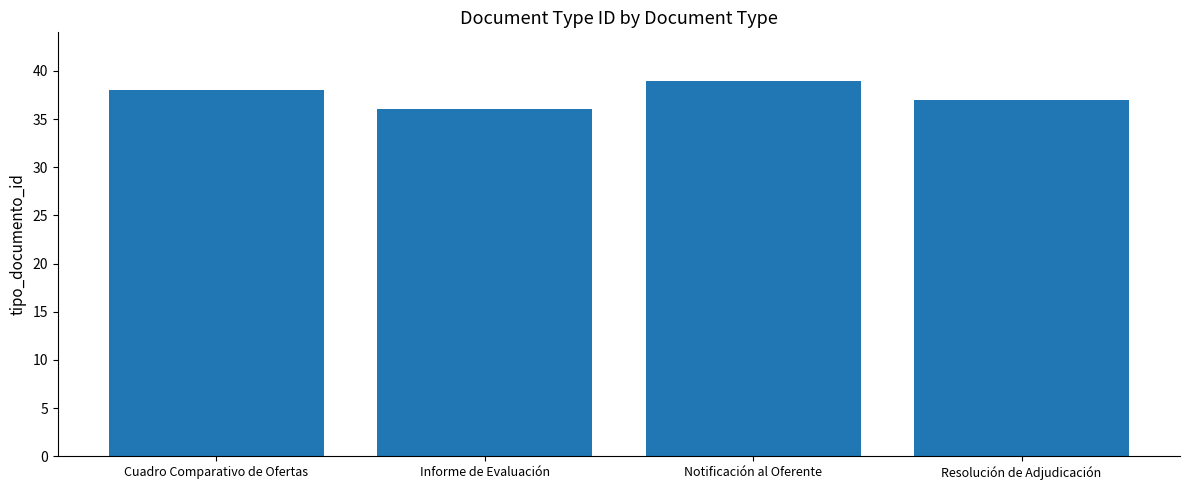

What is the change in value from Cuadro Comparativo de Ofertas to Resolución de Adjudicación?

-1